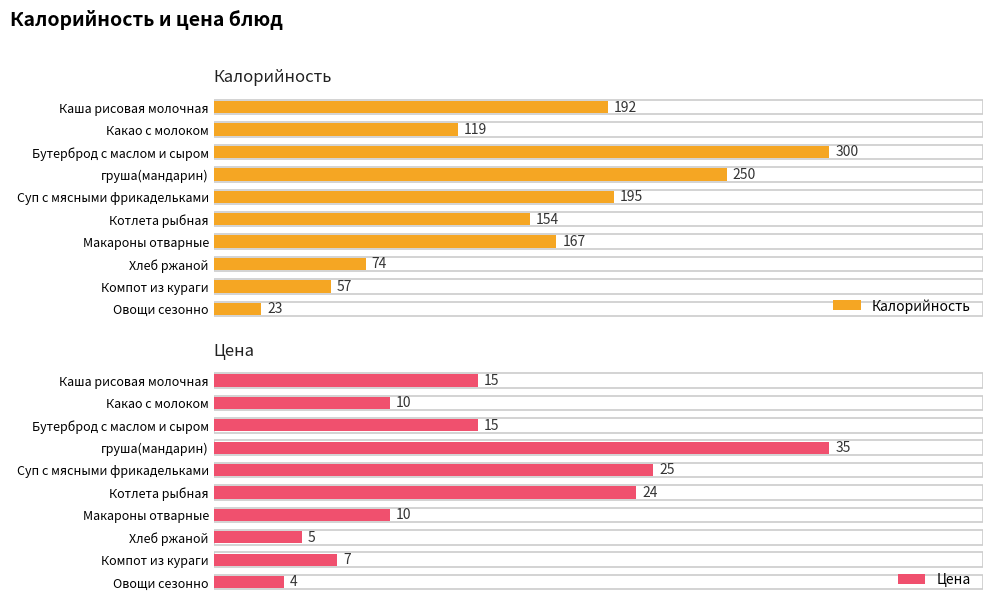

What is the lowest value of the Цена series?

4